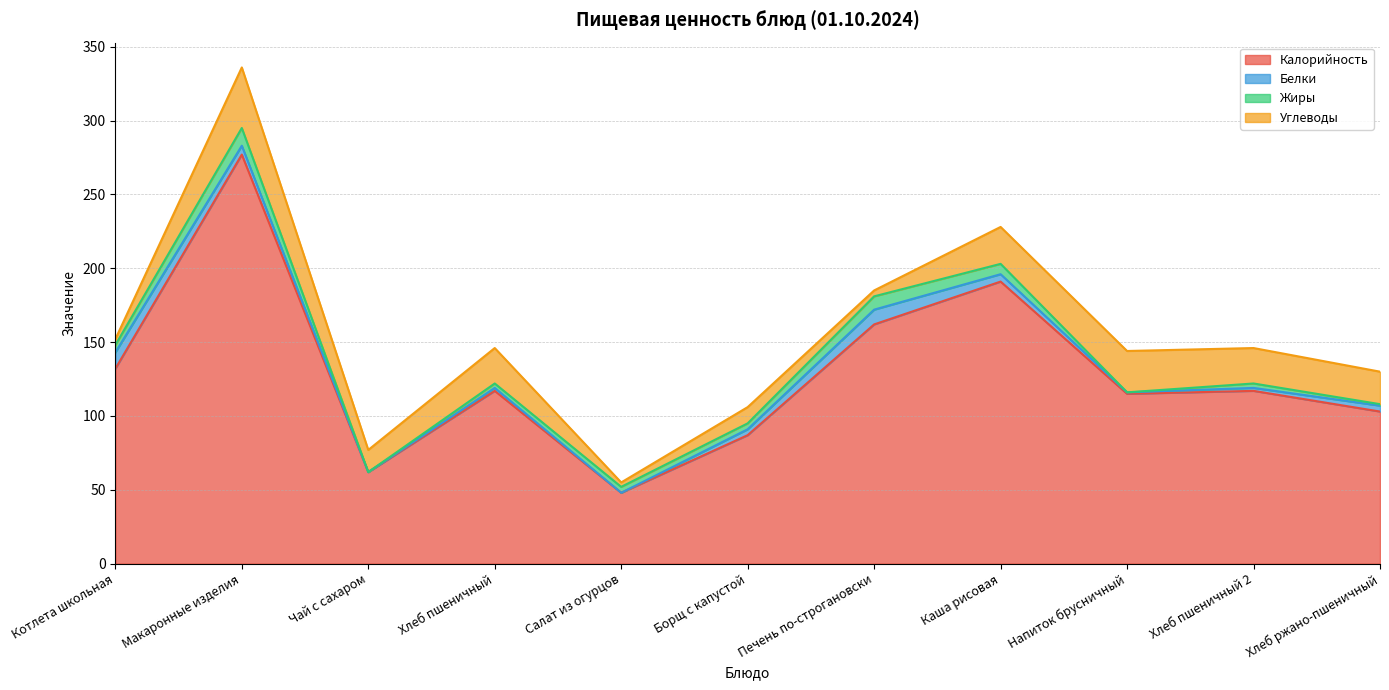

What is the label of the 3rd point from the right?

Напиток брусничный